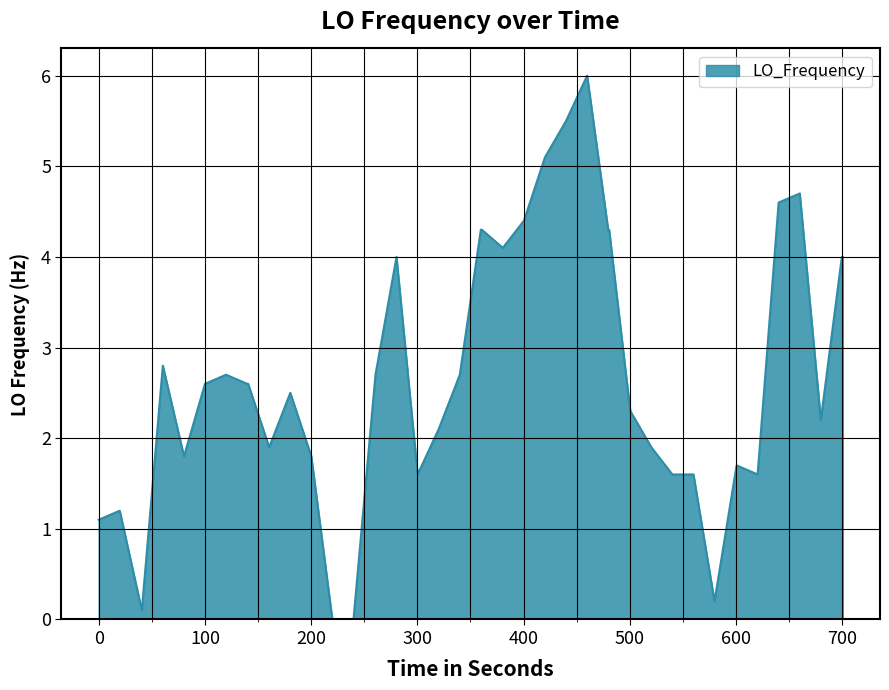

What is the average value?

2.7